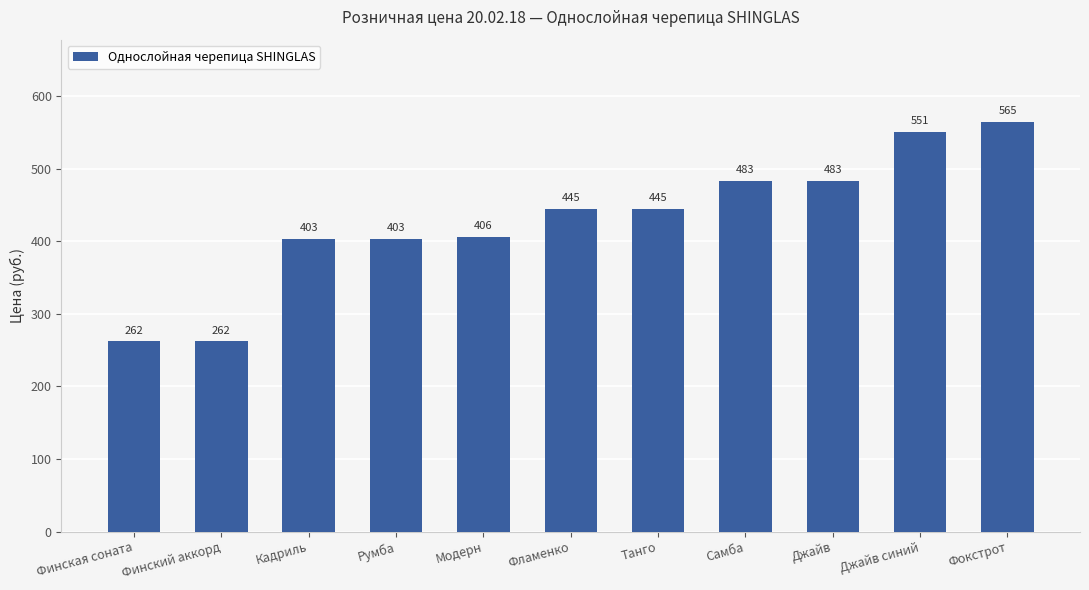

True or false: the data shows 483 at Джайв.

True